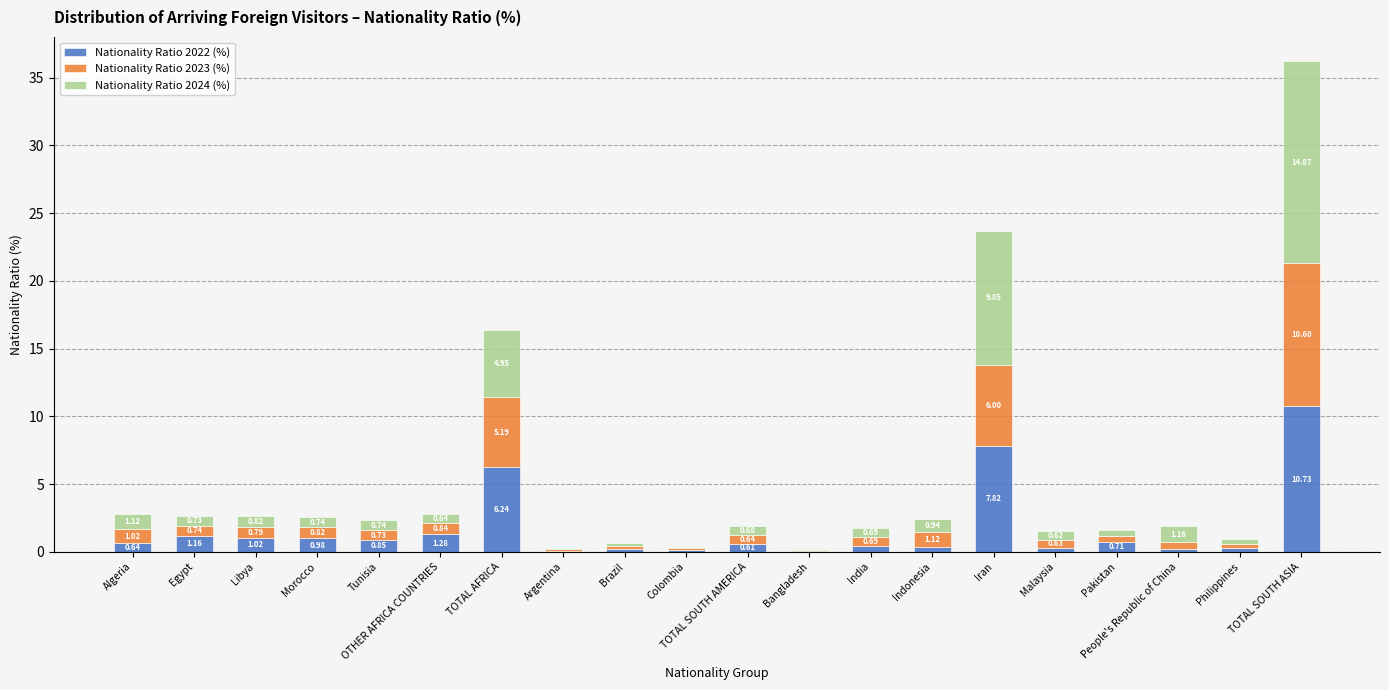

What is the sum of all Nationality Ratio 2022 (%) values?

34.1